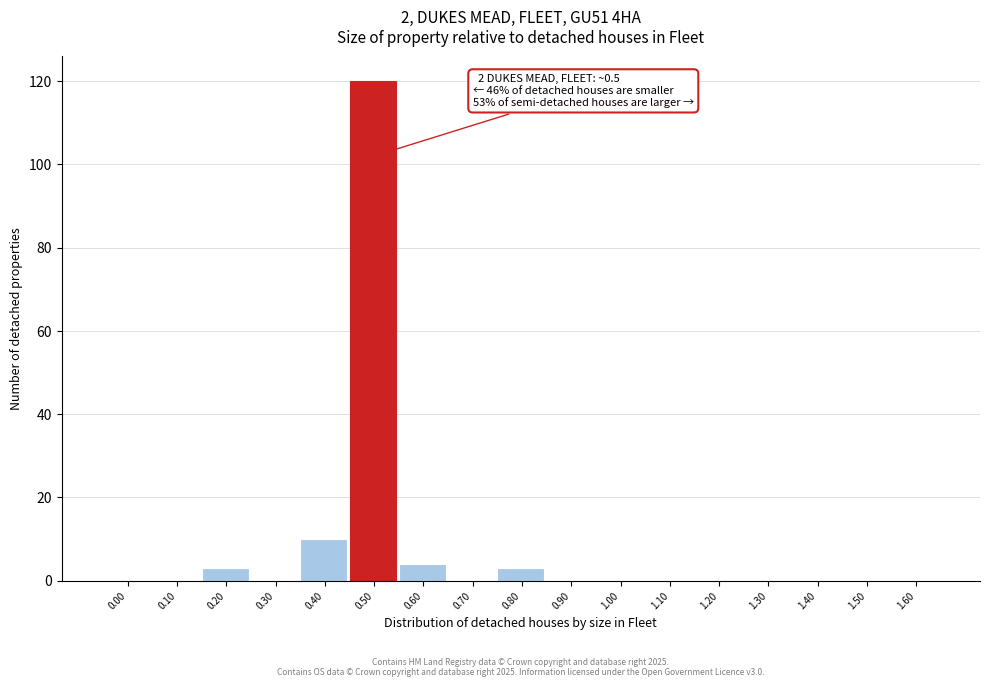

Reading left to right, what are all the values shown in this chart?

0.00=0	0.10=0	0.20=3	0.30=0	0.40=10	0.50=120	0.60=4	0.70=0	0.80=3	0.90=0	1.00=0	1.10=0	1.20=0	1.30=0	1.40=0	1.50=0	1.60=0